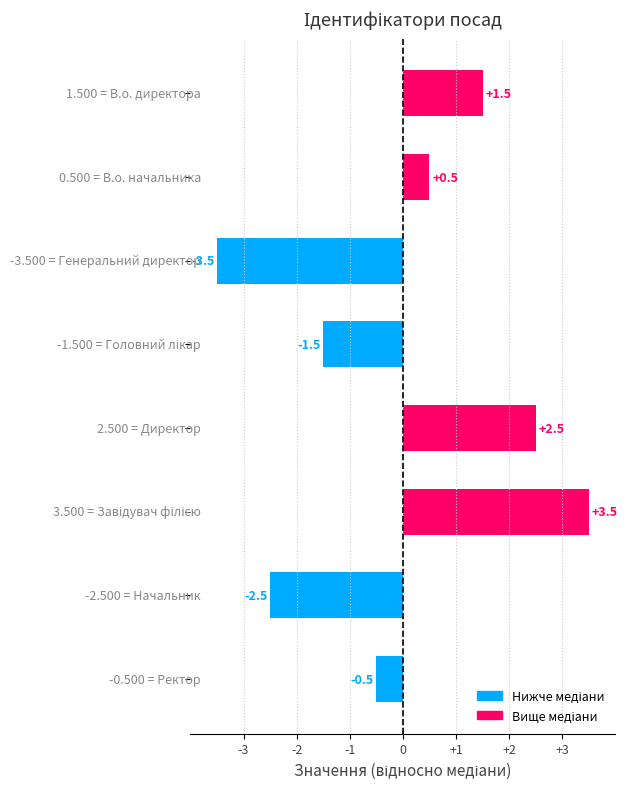

What is the difference between the maximum and minimum values?

7.0